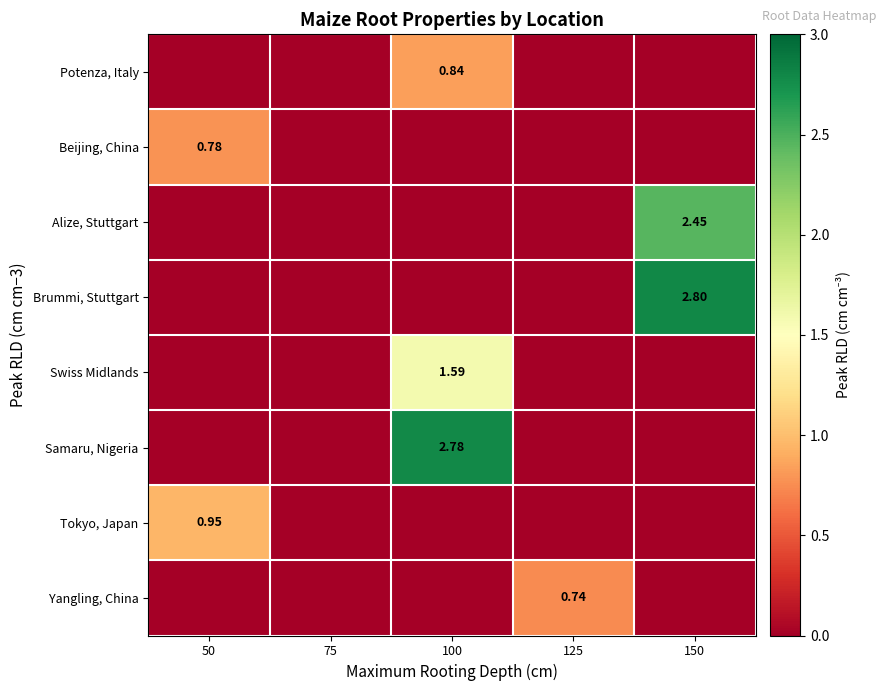

Is the value of Tokyo, Japan at 50 greater than the value of Beijing, China at 50?

Yes